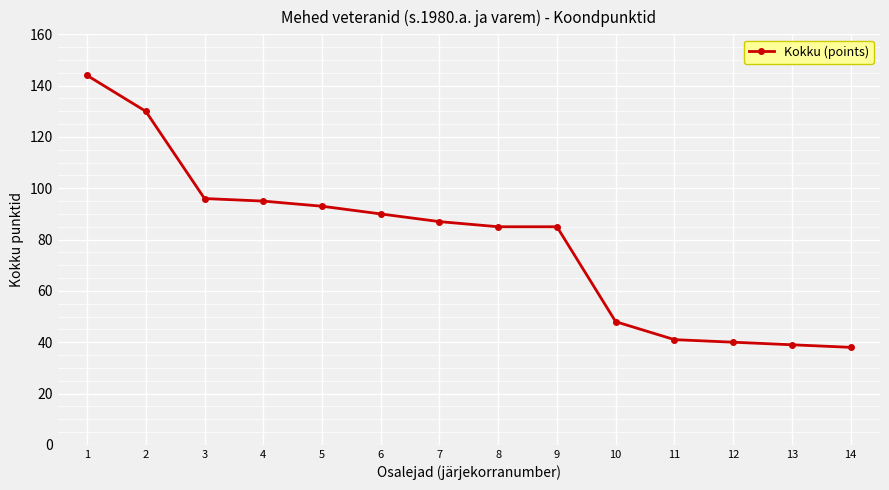

What is the smallest value displayed?

38